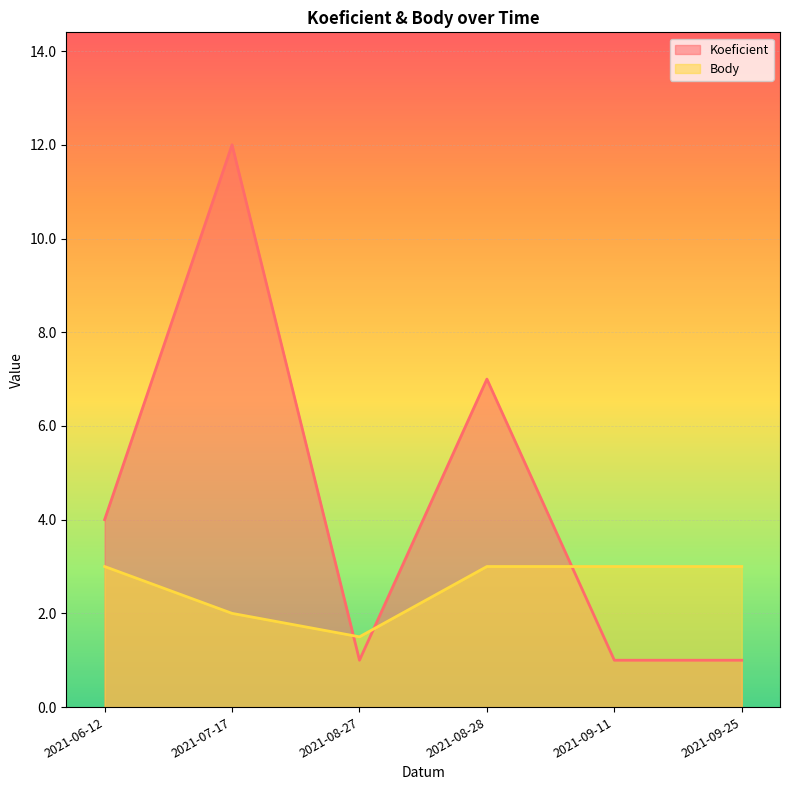

What are all the series names shown in the legend?

Koeficient, Body